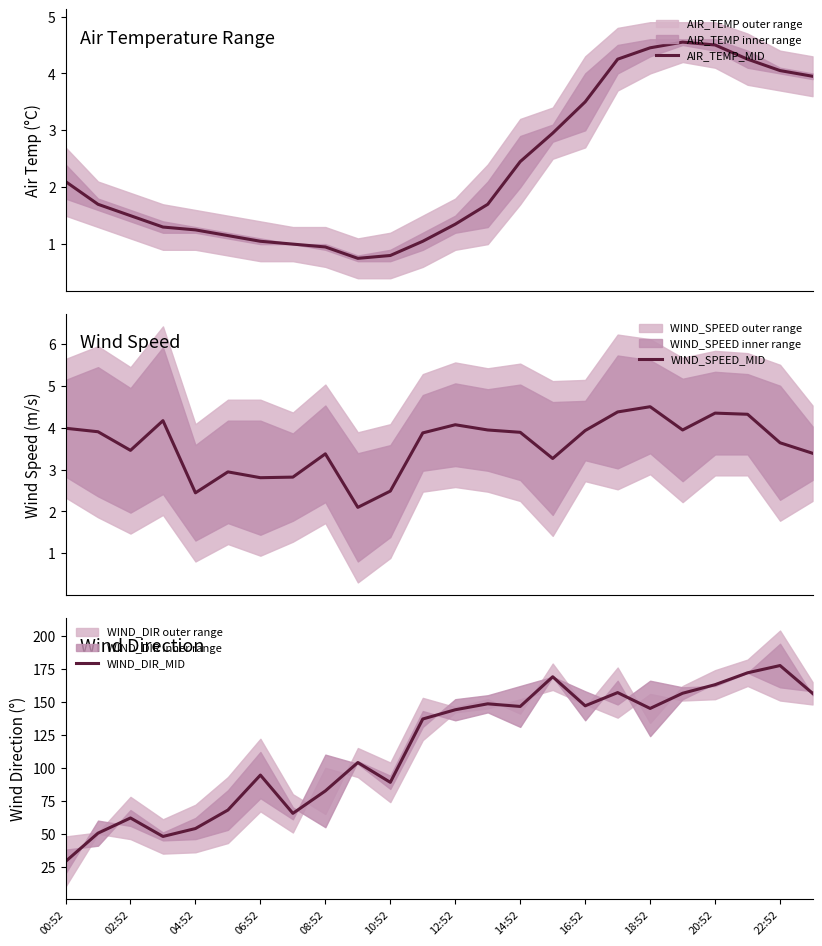

What is the maximum value for WIND_SPEED_MID?

4.5